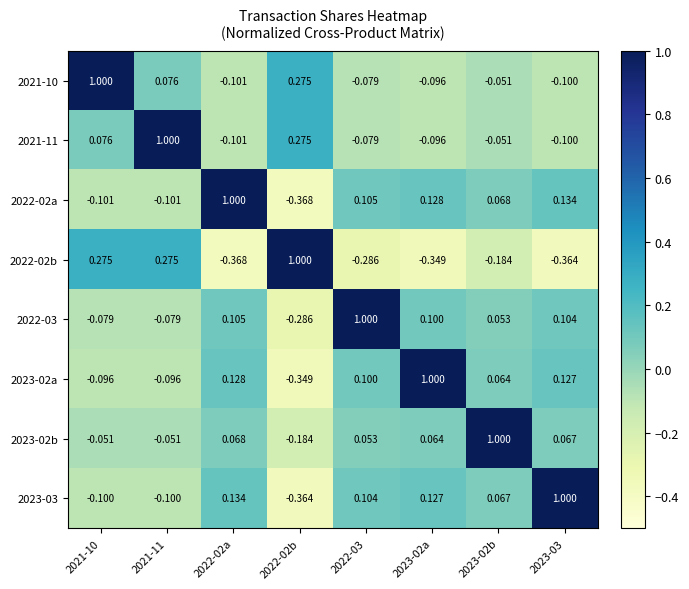

Is the value of 2023-03 at 2022-03 greater than the value of 2023-02a at 2021-10?

Yes